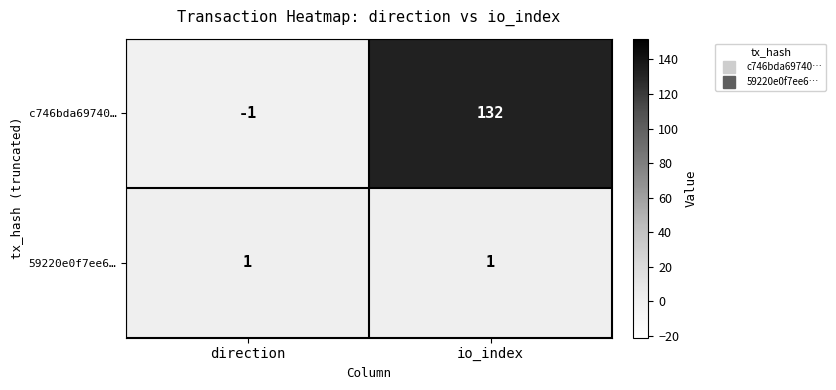

Count the number of categories in the chart.

2